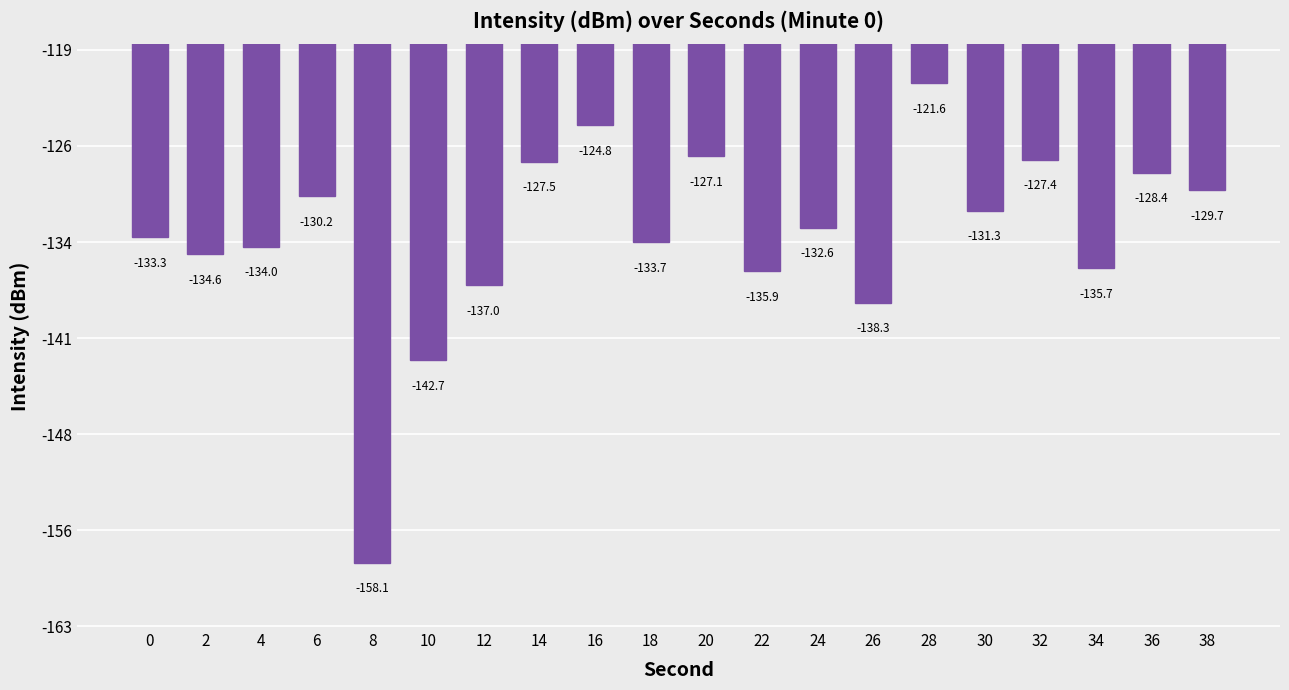

Where does the data first go above -132?

6